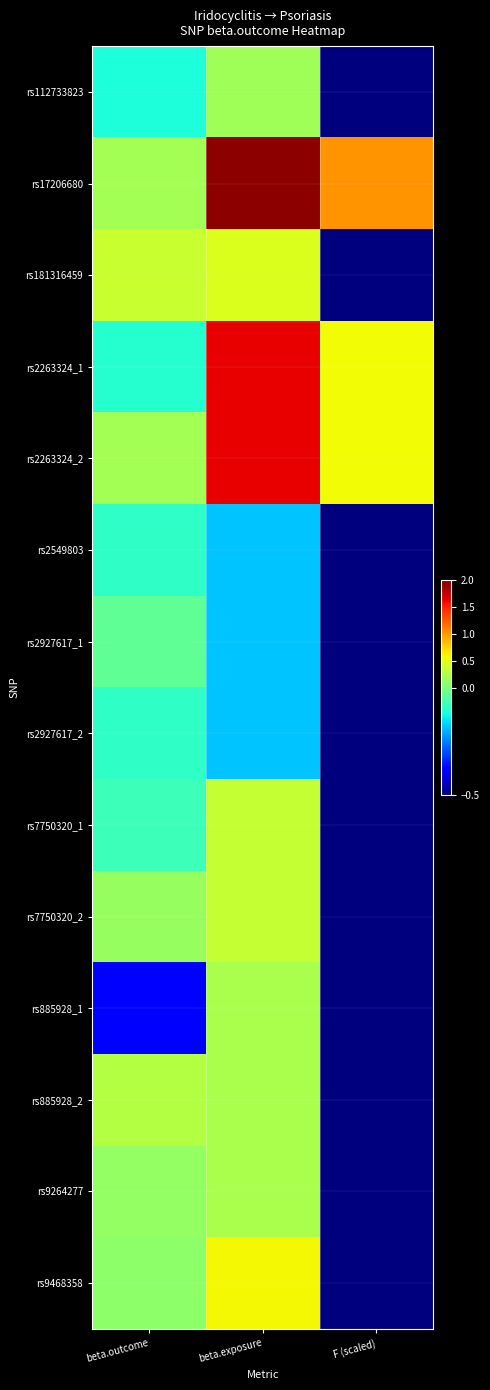

Reading left to right, extract all data points from this chart.

rs112733823: beta.outcome=-0.1	beta.exposure=0.2	F (scaled)=-1.0
rs17206680: beta.outcome=0.2	beta.exposure=1.9	F (scaled)=1.0
rs181316459: beta.outcome=0.4	beta.exposure=0.5	F (scaled)=-1.0
rs2263324_1: beta.outcome=-0.1	beta.exposure=1.6	F (scaled)=0.6
rs2263324_2: beta.outcome=0.2	beta.exposure=1.6	F (scaled)=0.6
rs2549803: beta.outcome=-0.1	beta.exposure=-0.2	F (scaled)=-1.0
rs2927617_1: beta.outcome=-0.0	beta.exposure=-0.2	F (scaled)=-1.0
rs2927617_2: beta.outcome=-0.1	beta.exposure=-0.2	F (scaled)=-1.0
rs7750320_1: beta.outcome=-0.1	beta.exposure=0.3	F (scaled)=-0.9
rs7750320_2: beta.outcome=0.1	beta.exposure=0.3	F (scaled)=-0.9
rs885928_1: beta.outcome=-0.4	beta.exposure=0.2	F (scaled)=-0.9
rs885928_2: beta.outcome=0.3	beta.exposure=0.2	F (scaled)=-0.9
rs9264277: beta.outcome=0.1	beta.exposure=0.2	F (scaled)=-1.0
rs9468358: beta.outcome=0.1	beta.exposure=0.6	F (scaled)=-0.7